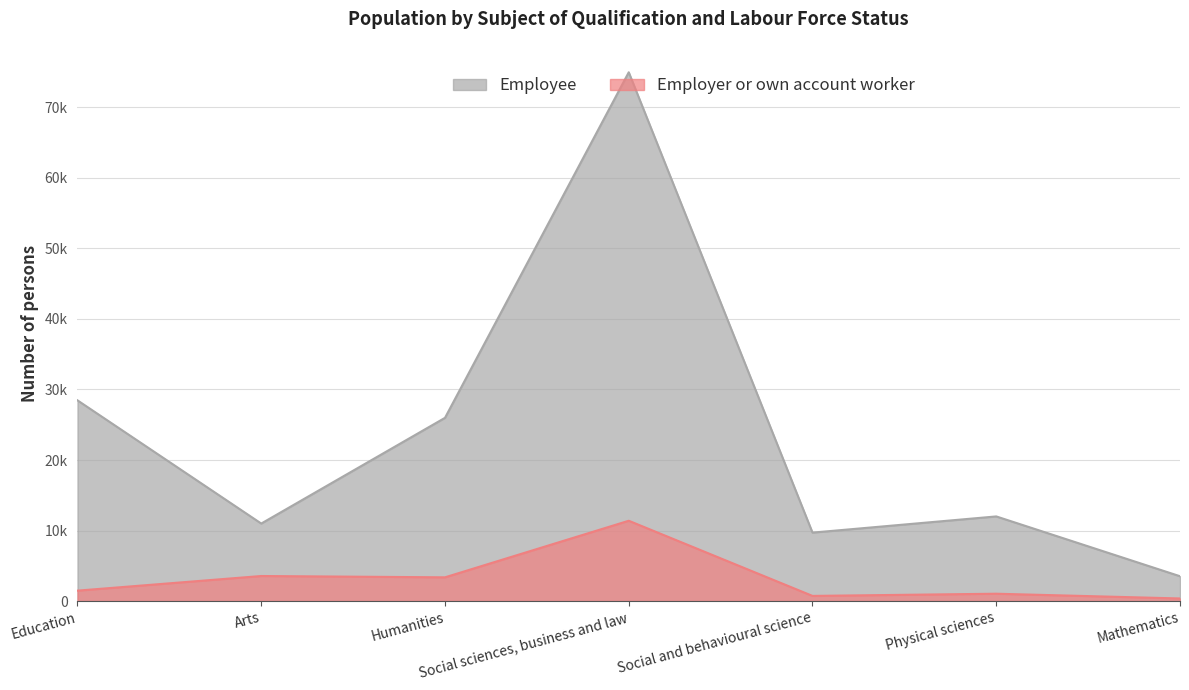

Is the value of Employer or own account worker at Social and behavioural science greater than the value of Employee at Social and behavioural science?

No